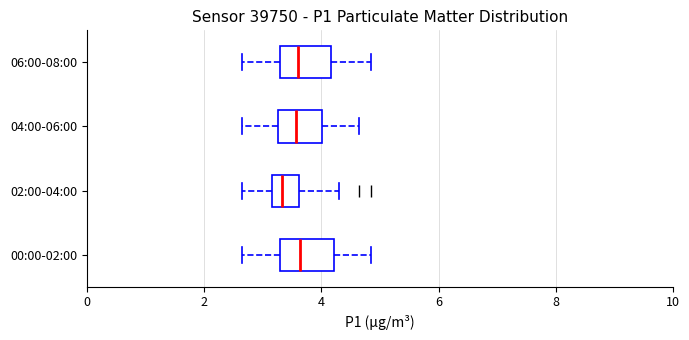

Where does the right whisker of the box for 04:00-06:00 end on the x-axis? The values are not printed on the chart, so give them approximately, as read against the axis.

4.6